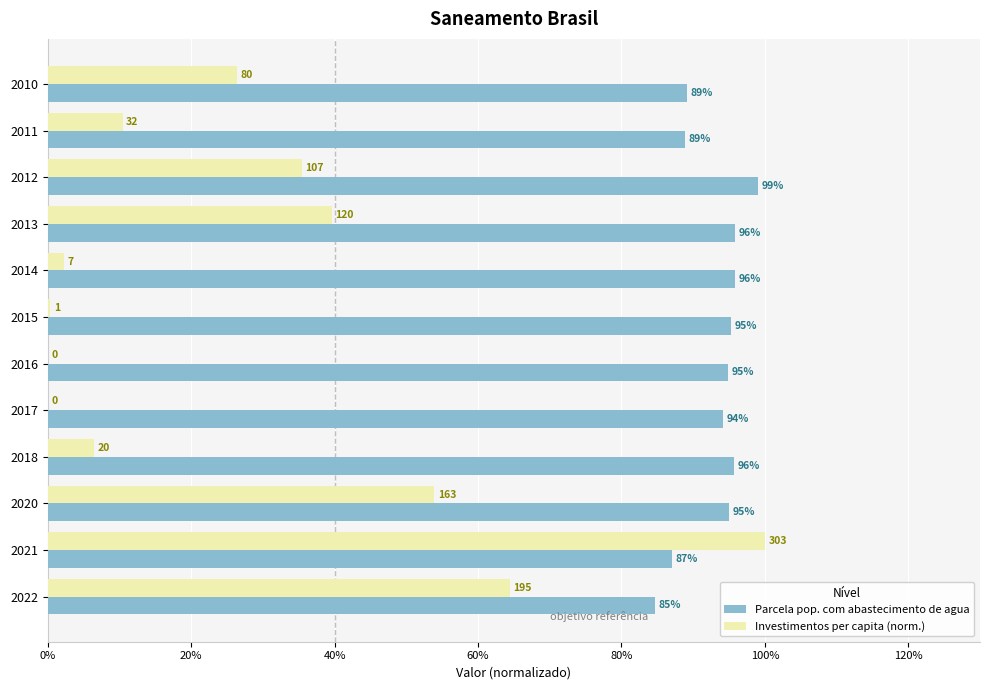

What position from the left is 20%?

2